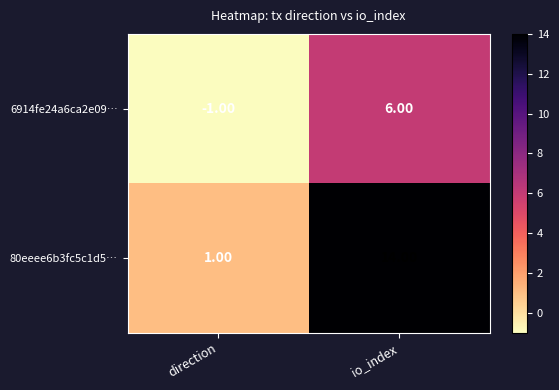

Which category has the lowest value in the 80eeee6b3fc5c1d5… series?

direction